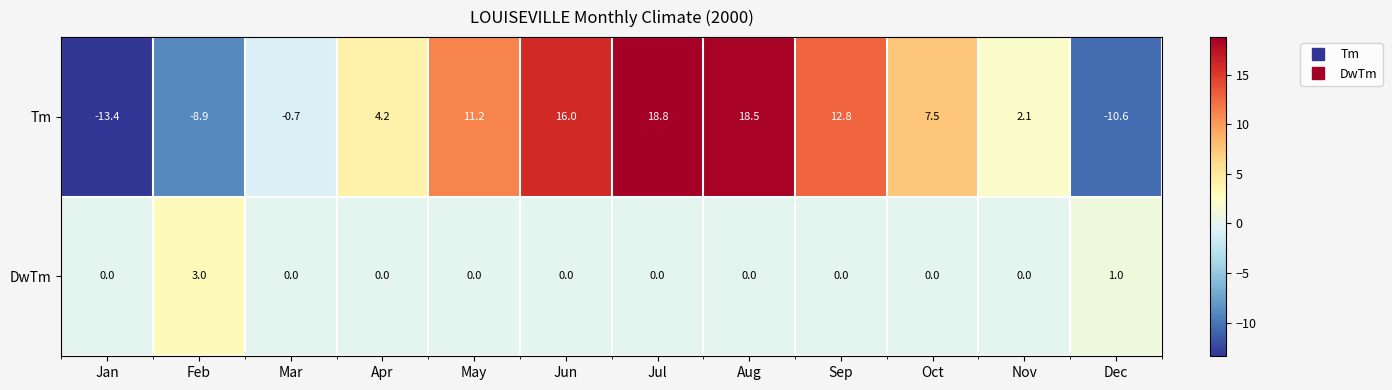

How many series are shown in this chart?

2